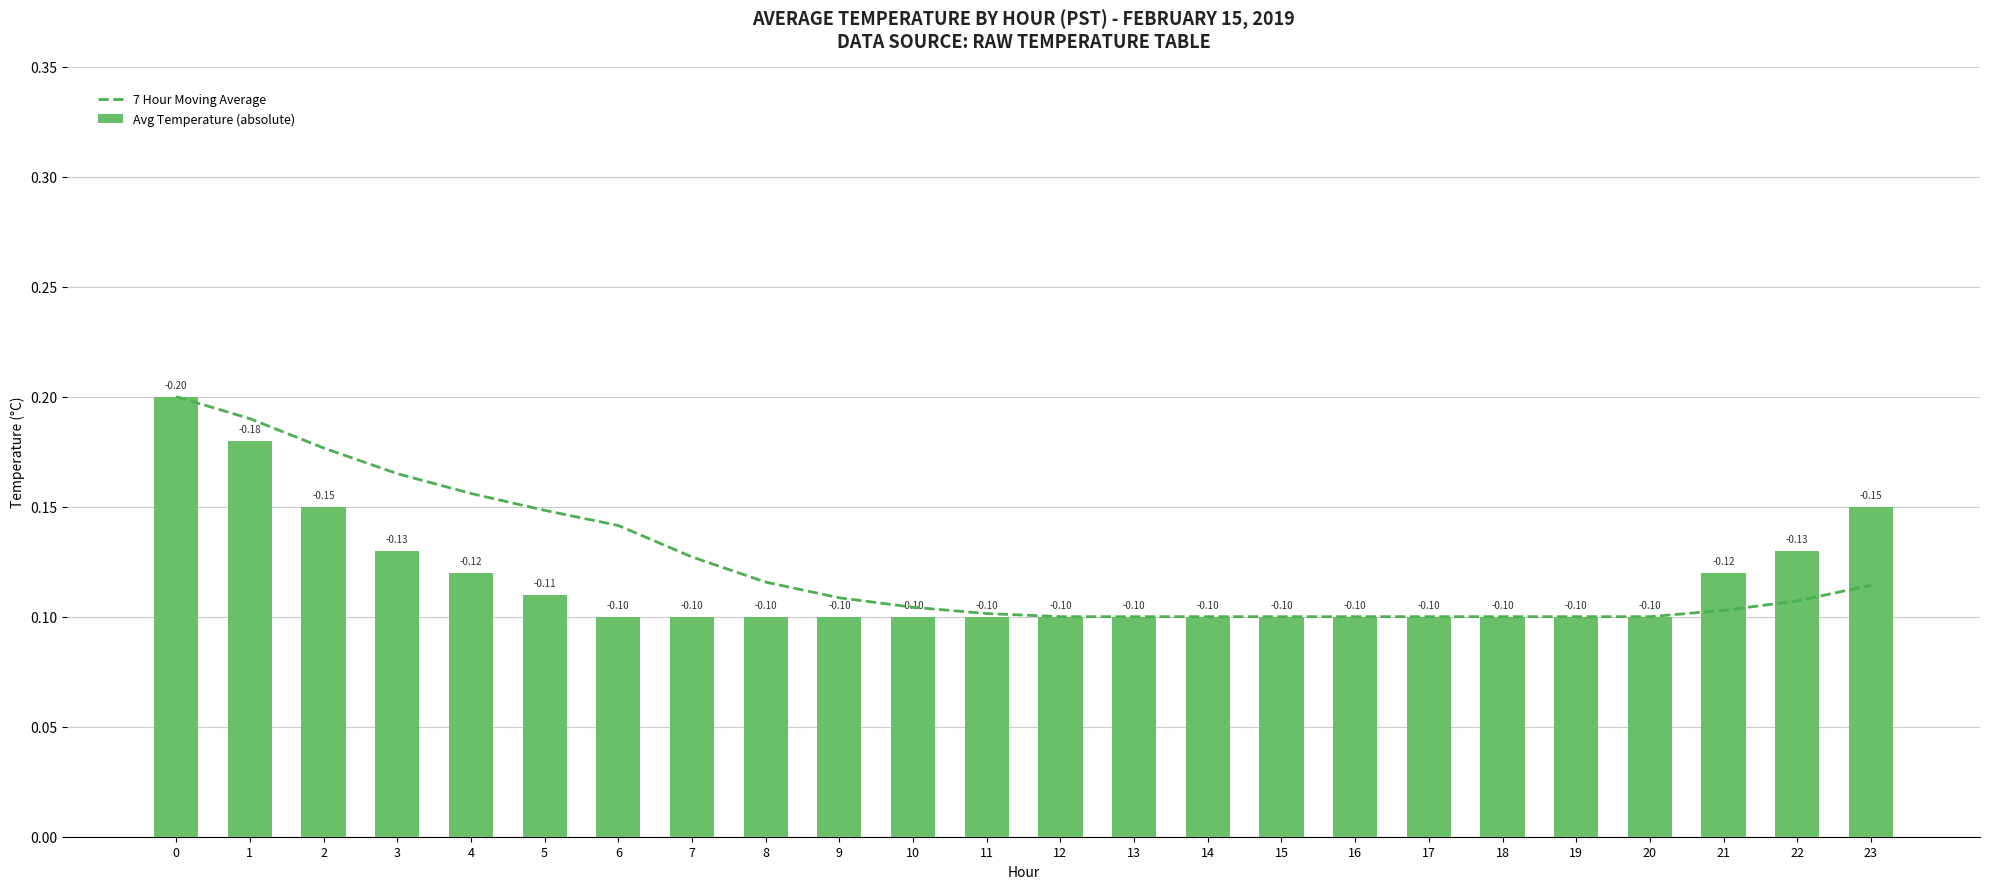

Reading left to right, extract all data points from this chart.

7 Hour Moving Average: 0=0.2	1=0.2	2=0.2	3=0.2	4=0.2	5=0.1	6=0.1	7=0.1	8=0.1	9=0.1	10=0.1	11=0.1	12=0.1	13=0.1	14=0.1	15=0.1	16=0.1	17=0.1	18=0.1	19=0.1	20=0.1	21=0.1	22=0.1	23=0.1
Avg Temperature (absolute): 0=0.2	1=0.2	2=0.1	3=0.1	4=0.1	5=0.1	6=0.1	7=0.1	8=0.1	9=0.1	10=0.1	11=0.1	12=0.1	13=0.1	14=0.1	15=0.1	16=0.1	17=0.1	18=0.1	19=0.1	20=0.1	21=0.1	22=0.1	23=0.1